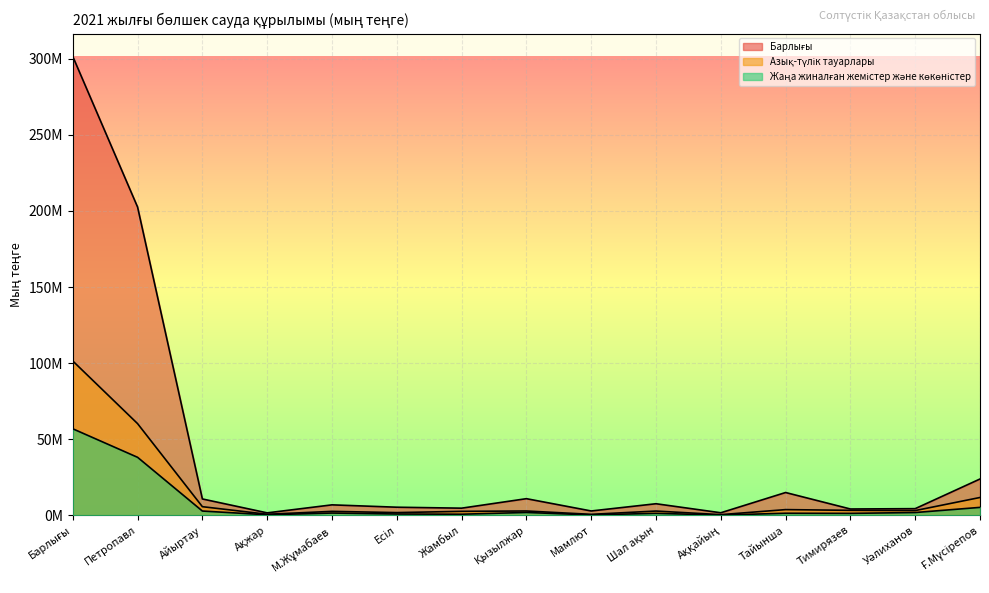

Which series has the widest spread of values?

Барлығы